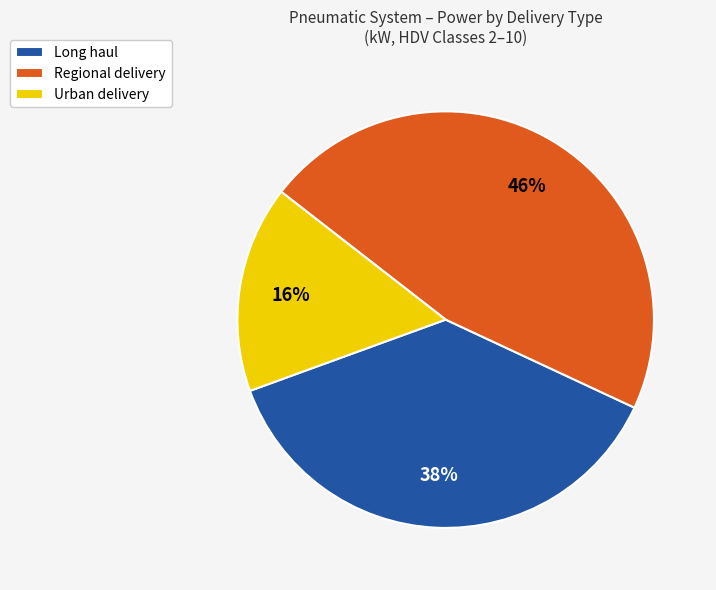

Rank the categories by value from highest to lowest.

Regional delivery, Long haul, Urban delivery